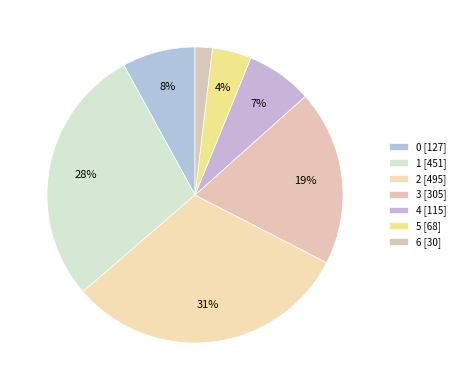

How many segments does this pie chart have?

7